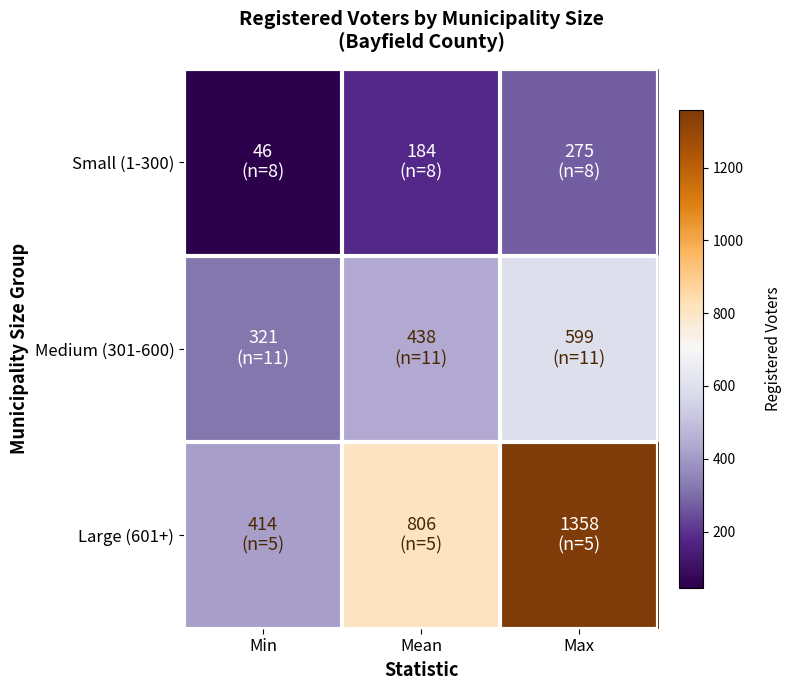

Reading left to right, transcribe all the data shown in this chart.

Small (1-300): Min=46.0	Mean=183.6	Max=275.0
Medium (301-600): Min=321.0	Mean=438.5	Max=599.0
Large (601+): Min=414.0	Mean=806.4	Max=1358.0